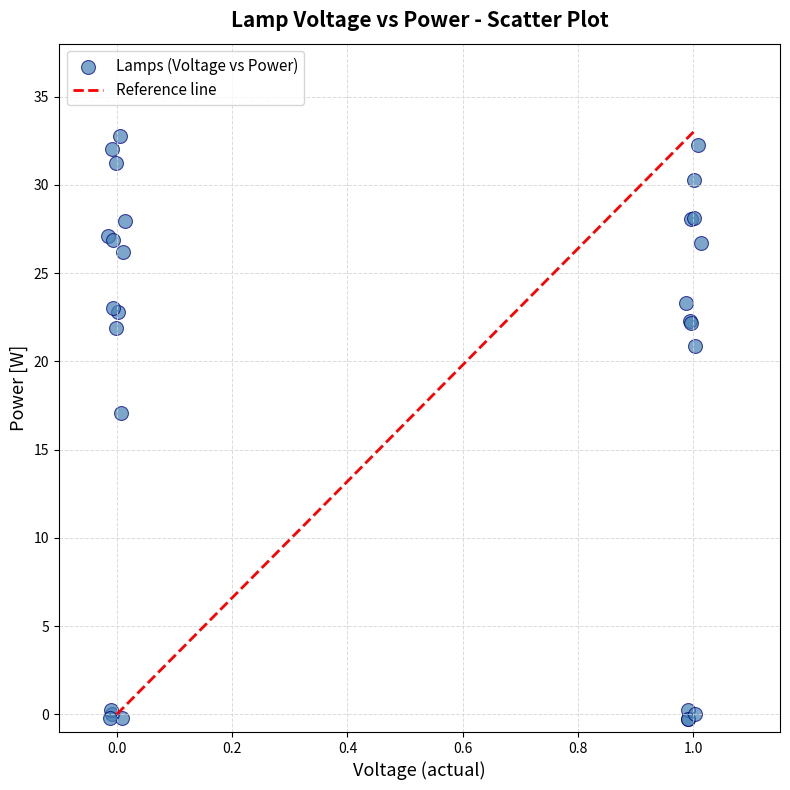

What Y value in the scatter plot is closest to 16?

17.1